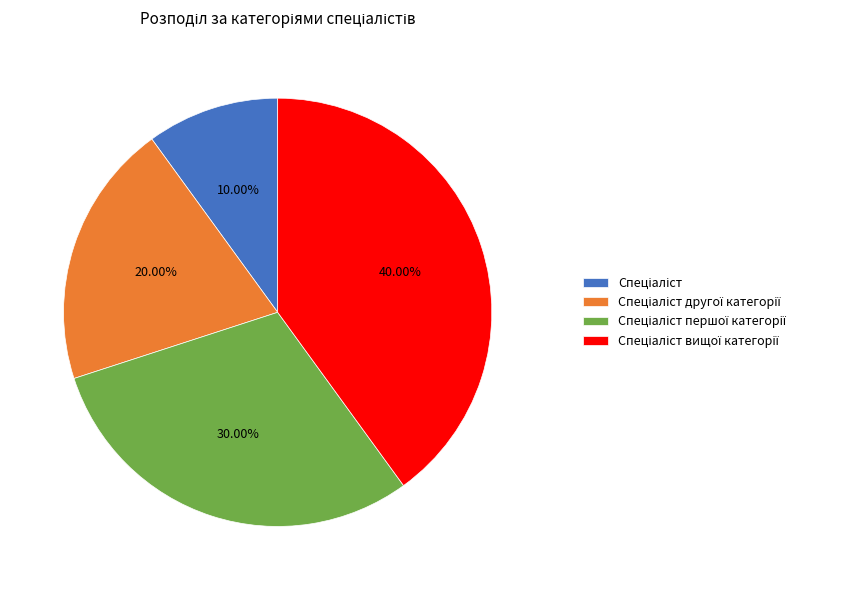

Does any single category account for the majority?

No